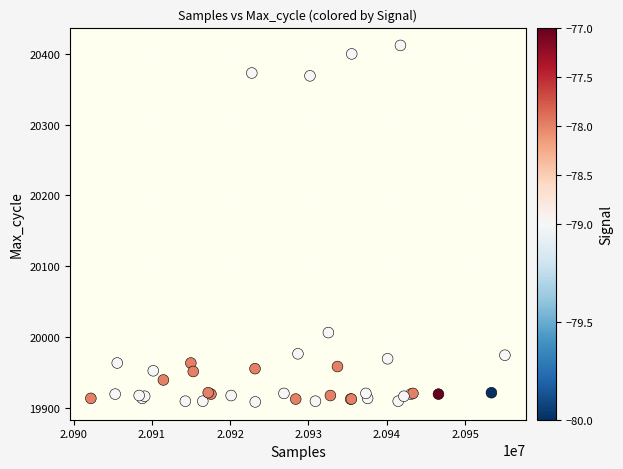

What Y value in the scatter plot is closest to 20160?

20006